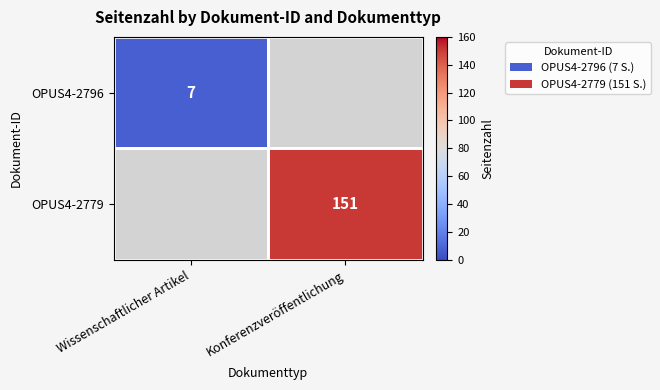

The value of OPUS4-2779 at Konferenzveröffentlichung is 151. True or false?

True